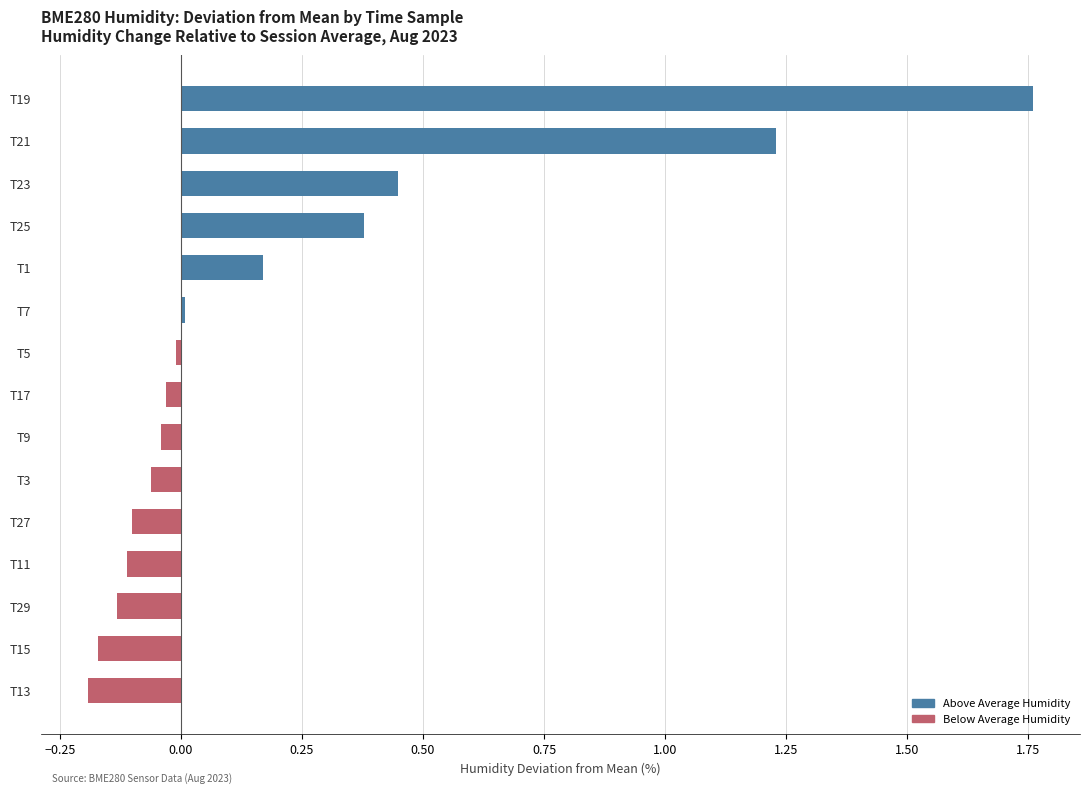

Which label corresponds to the largest value in the chart?

T19